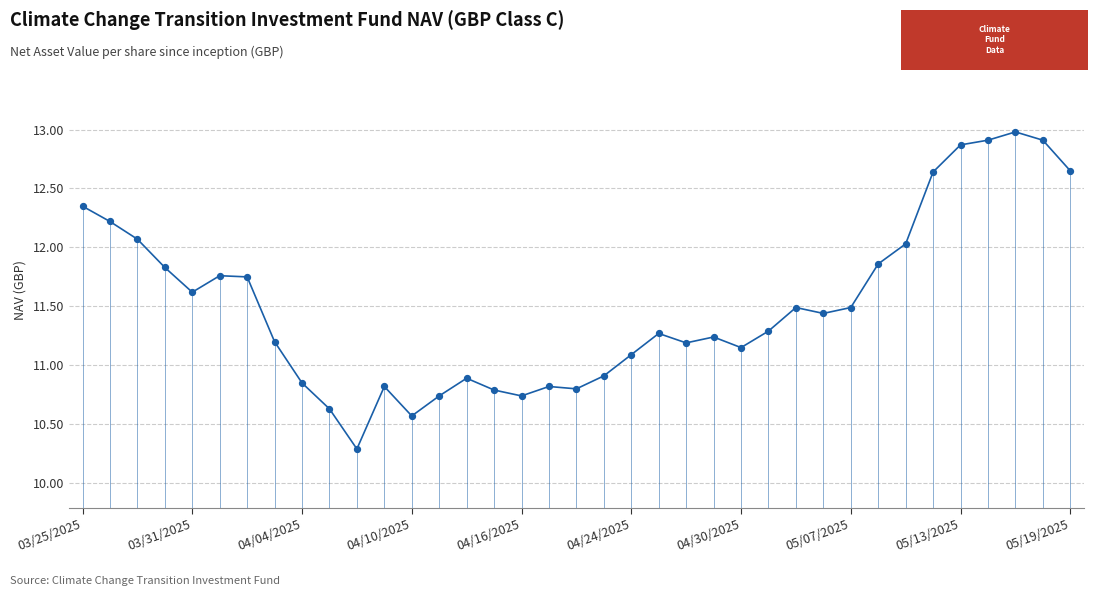

What is the minimum value shown in the chart?

10.3